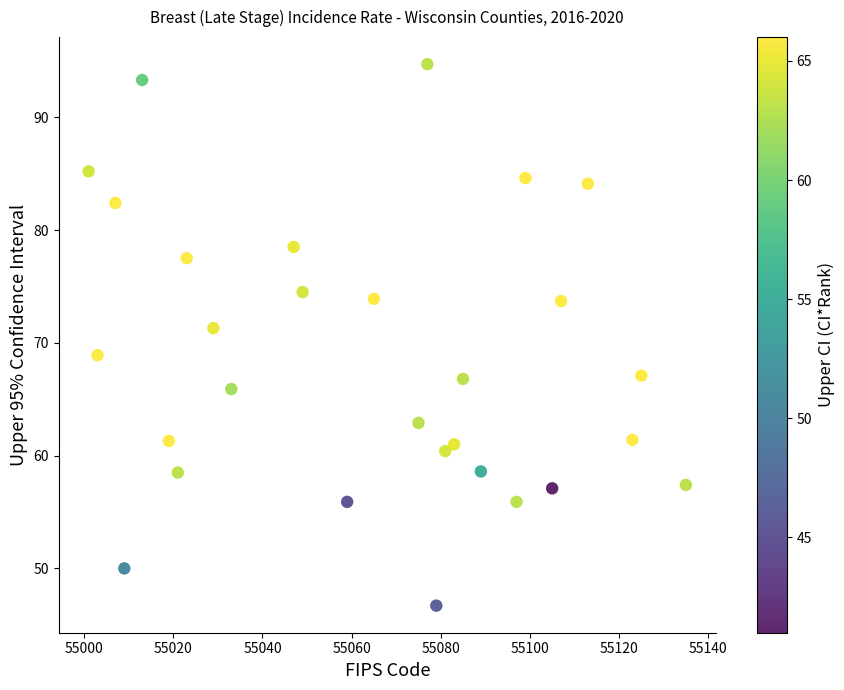

What is the range of Y values (max minus min)?

48.0